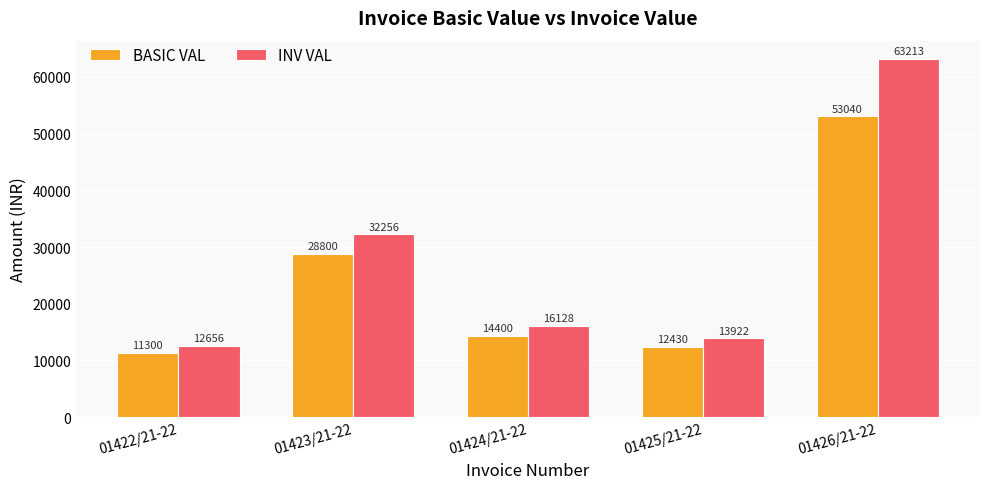

Which series has the largest range (max minus min)?

INV VAL